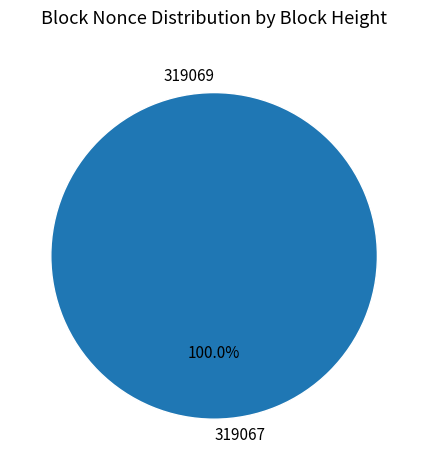

Between 319069 and 319067, which is larger?

319067